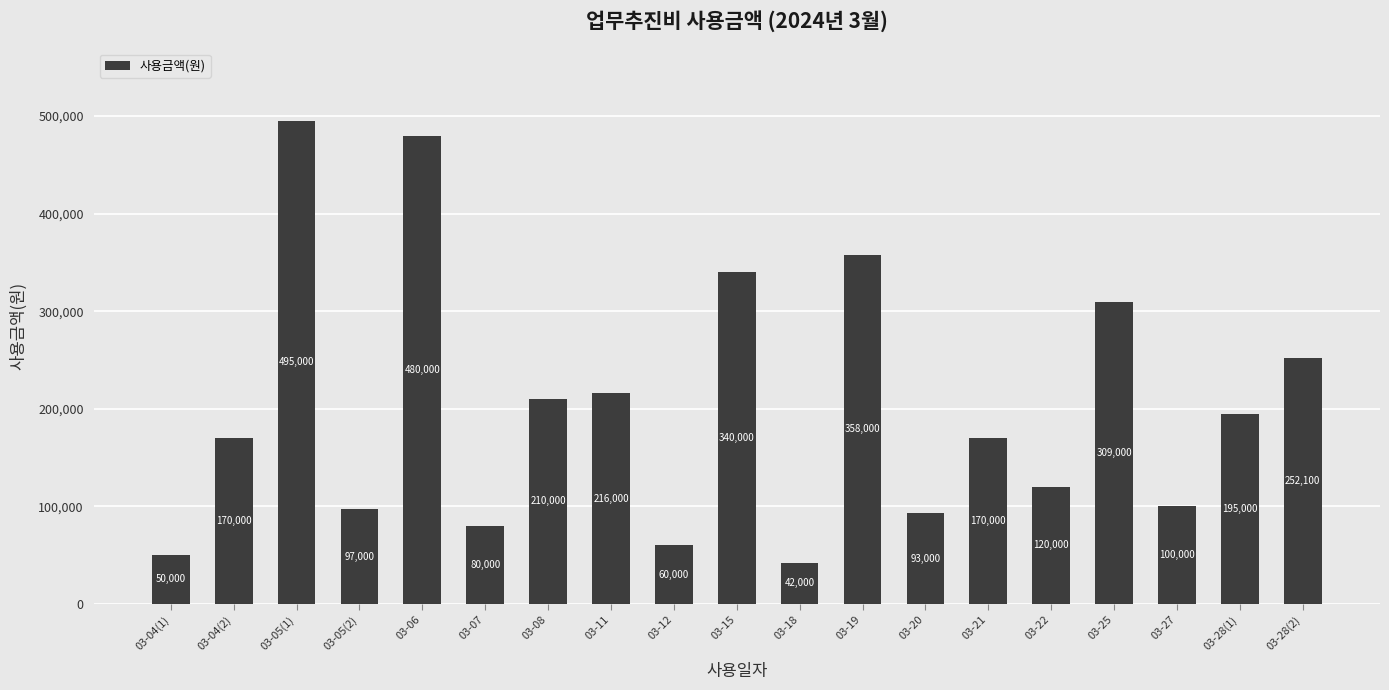

What is the difference between the second highest and second lowest values?

430000